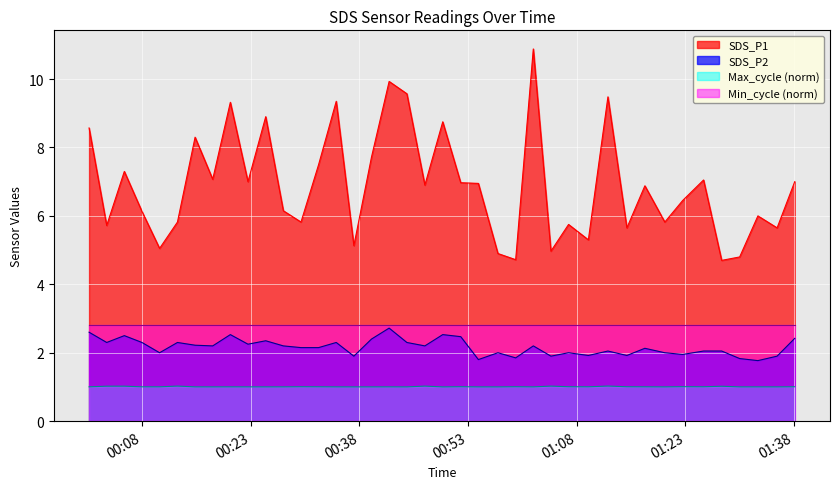

What is the label of the 28th point from the right?

2022/10/24 00:29:56